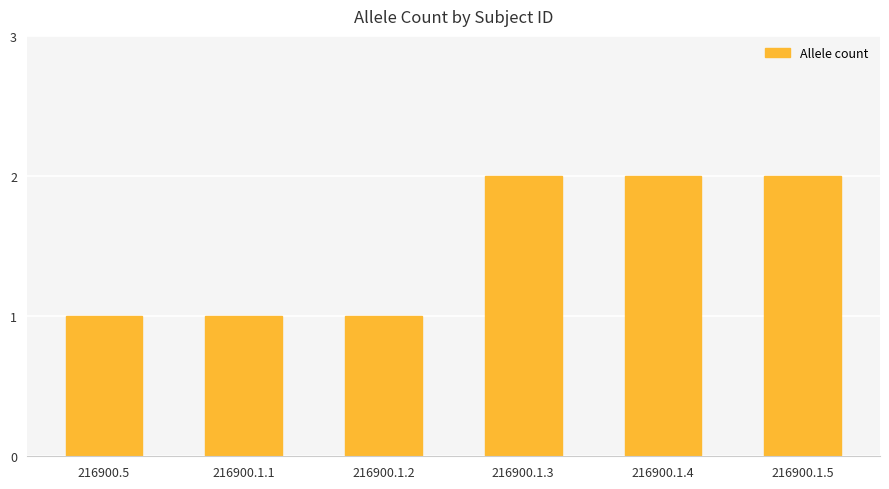

Reading left to right, what are all the values shown in this chart?

216900.5=1	216900.1.1=1	216900.1.2=1	216900.1.3=2	216900.1.4=2	216900.1.5=2